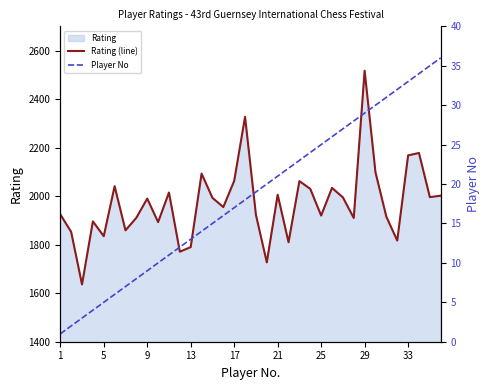

What is the minimum value for Rating (line)?

1636